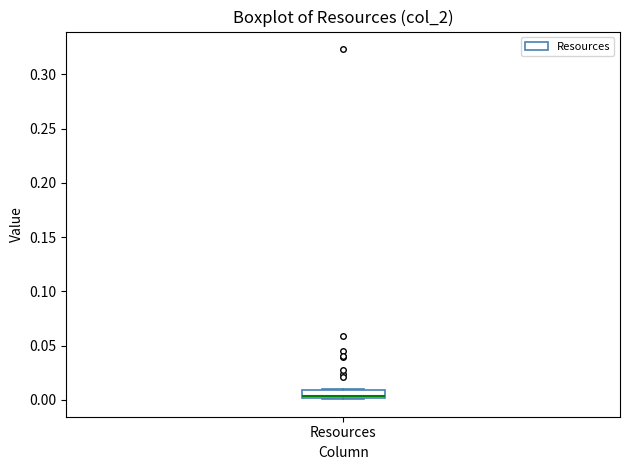

Where is the upper edge of the box for Resources on the y-axis? The values are not printed on the chart, so give them approximately, as read against the axis.

0.010